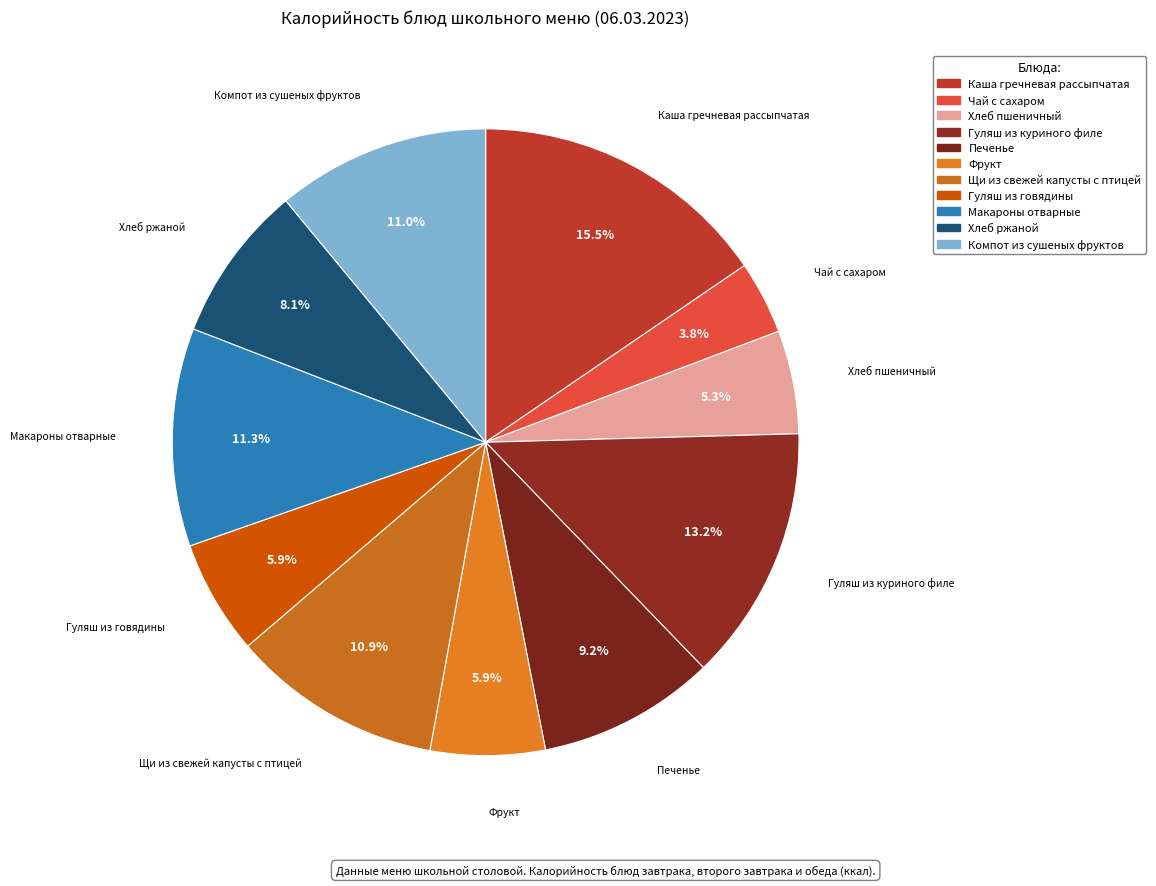

The Гуляш из куриного филе slice represents 23% of the pie. True or false?

False